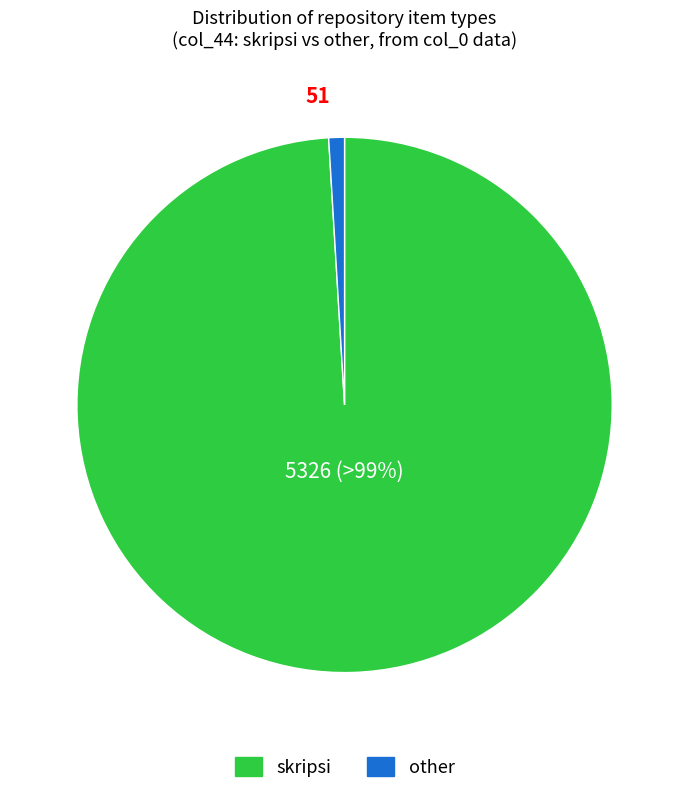

What percentage is the skripsi slice, to the nearest percent?

99%